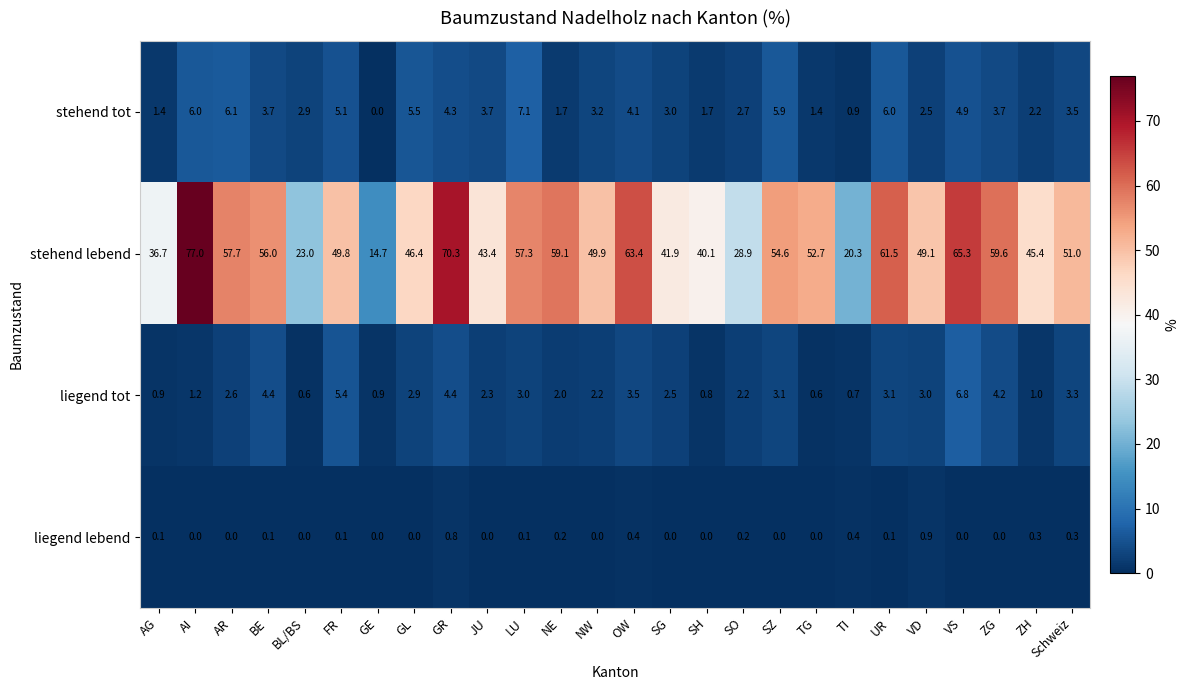

The liegend lebend series shows 0.1 at BE. True or false?

True